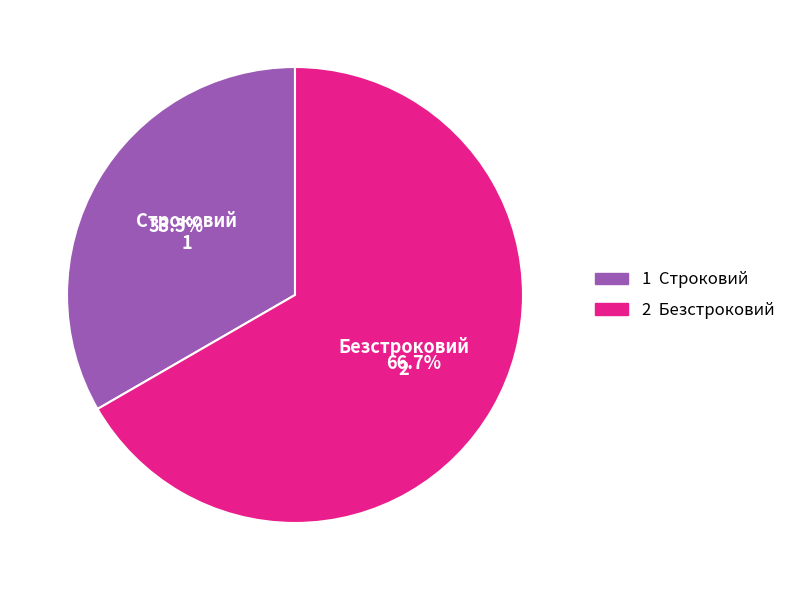

Does Безстроковий account for over 50% of the chart?

Yes